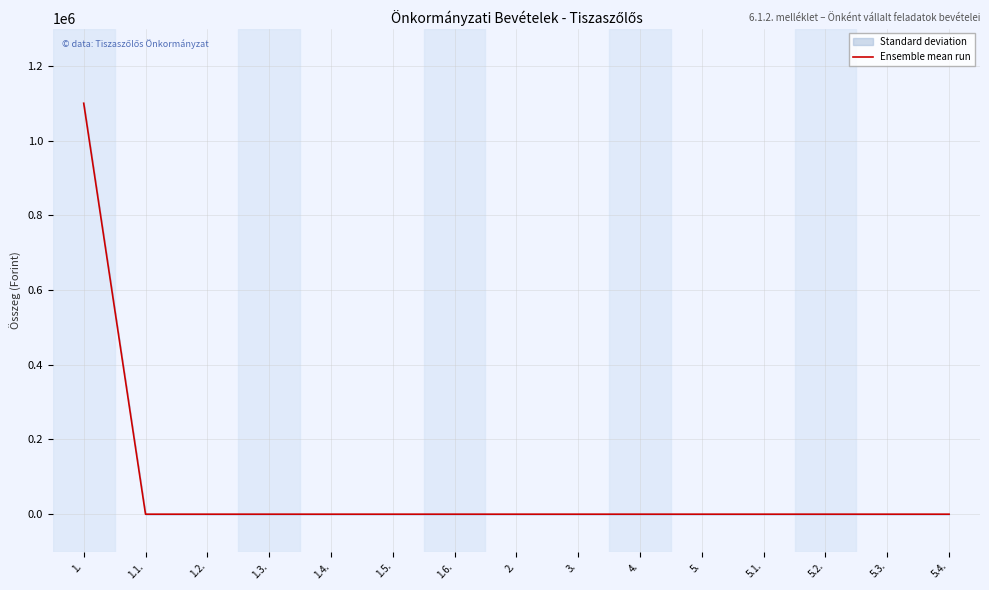

Rank the categories by value from highest to lowest.

1., 1.1., 1.2., 1.3., 1.4., 1.5., 1.6., 2., 3., 4., 5., 5.1., 5.2., 5.3., 5.4.